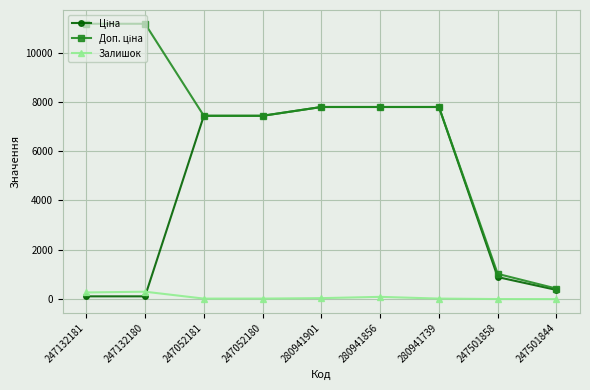

How many lines are shown in the chart?

3